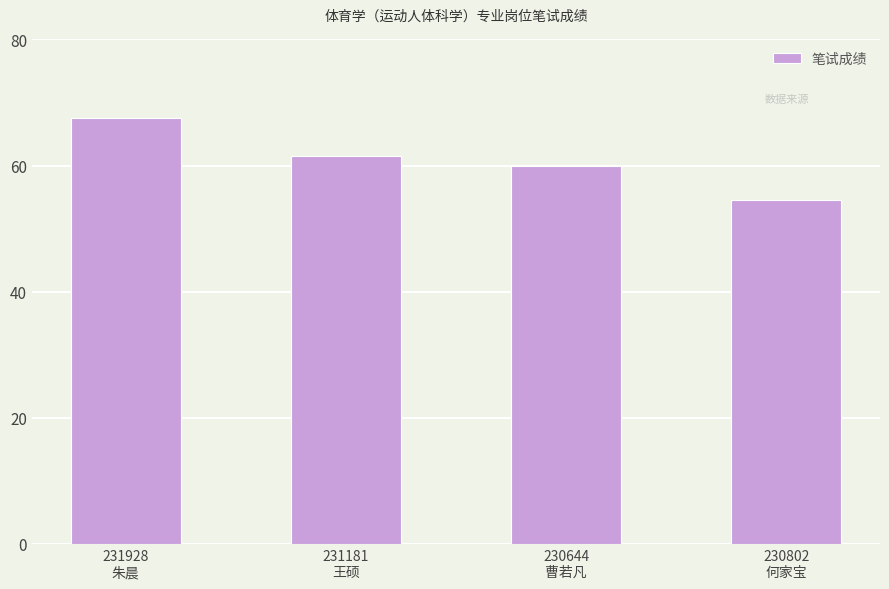

What is the smallest value displayed?

54.5